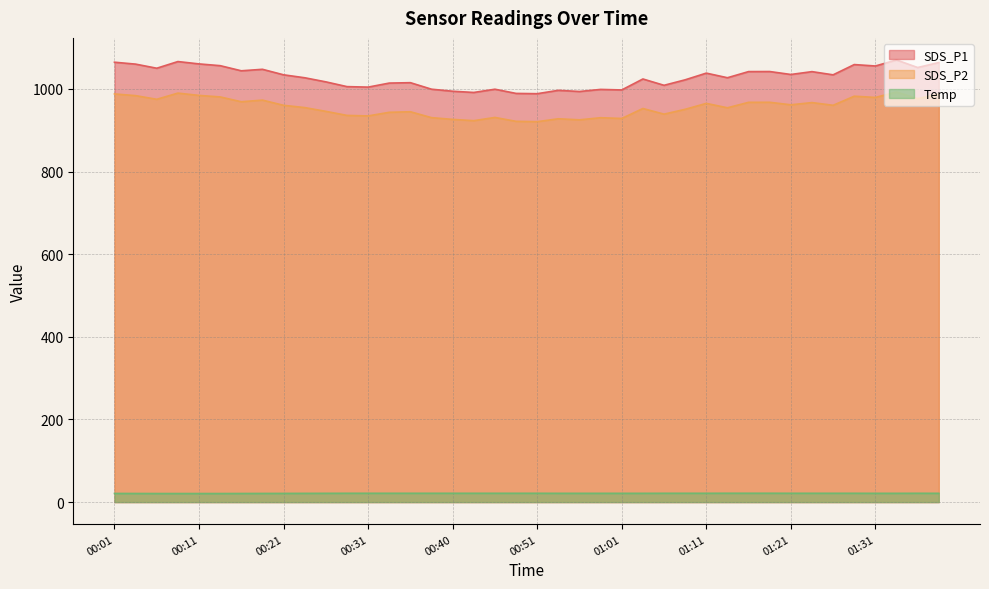

True or false: Temp and SDS_P1 cross at least once.

False